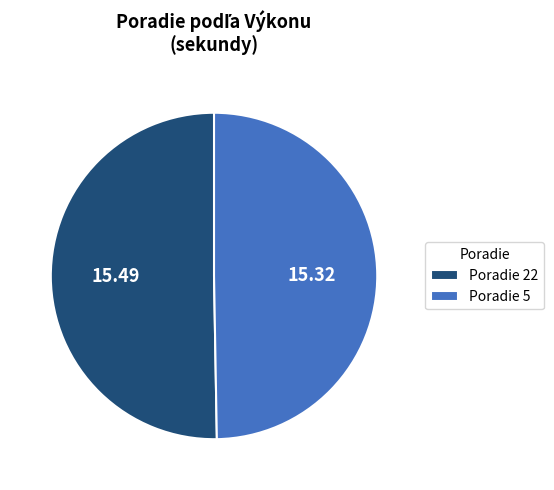

Count the number of slices in the pie.

2